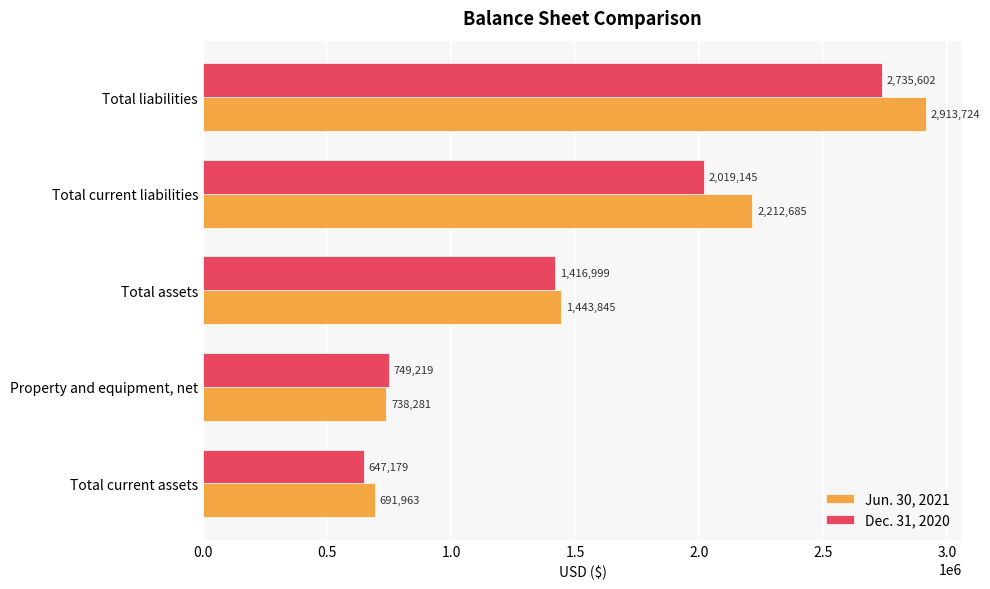

At which category is the sum across all series the highest?

Total liabilities